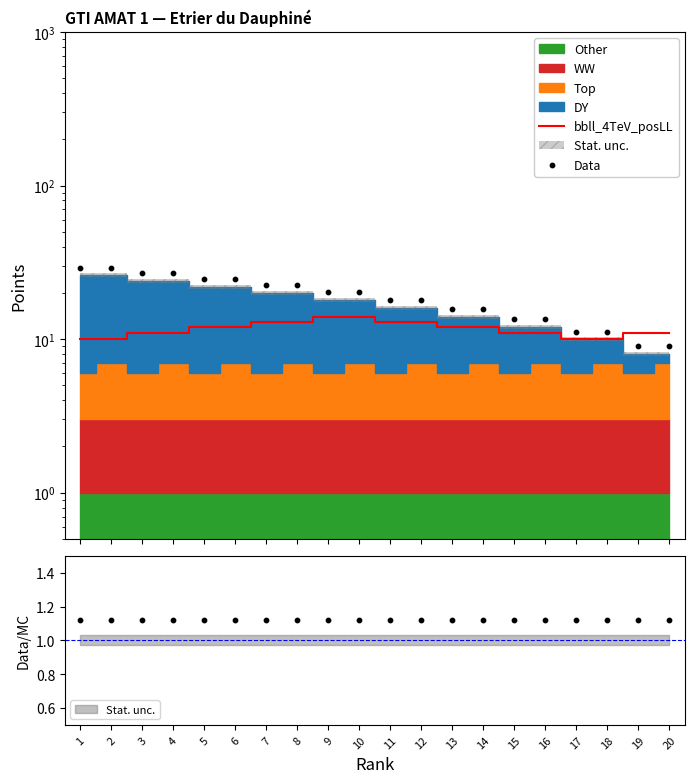

Which series has the widest spread of Y values?

Data